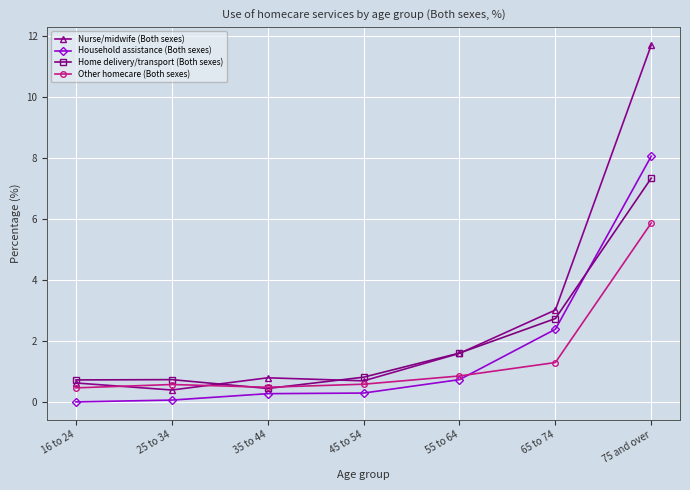

How many intersections are there between Household assistance (Both sexes) and Other homecare (Both sexes)?

1